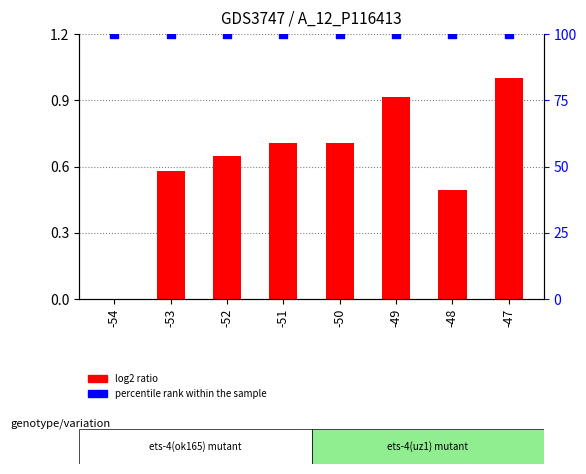

Which series has the largest Y range (max minus min)?

log2 ratio